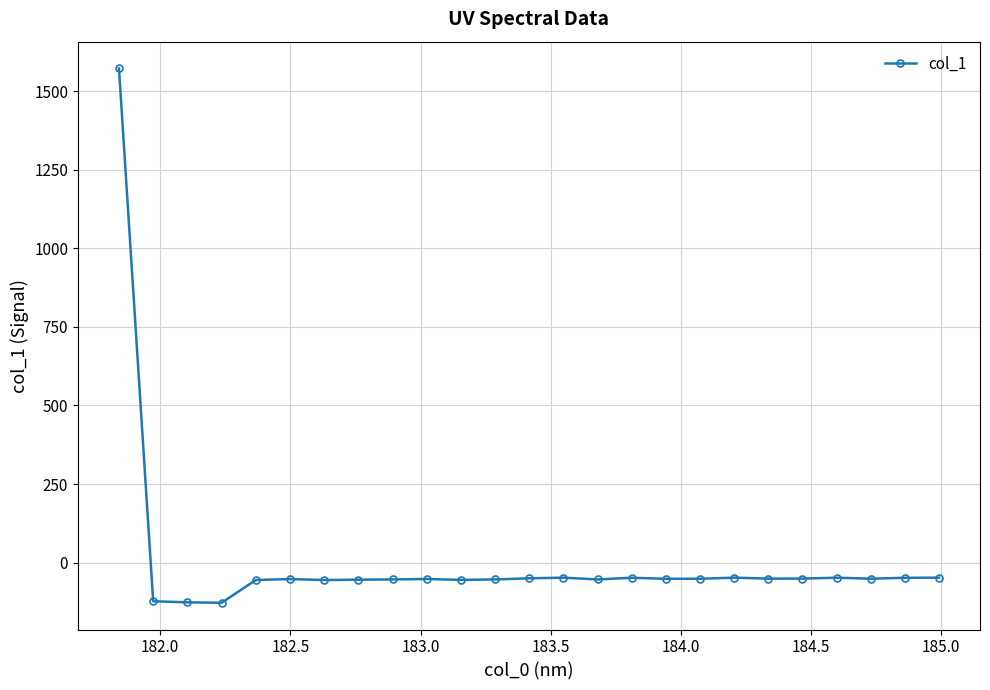

What is the difference between the second highest and second lowest values?

78.5